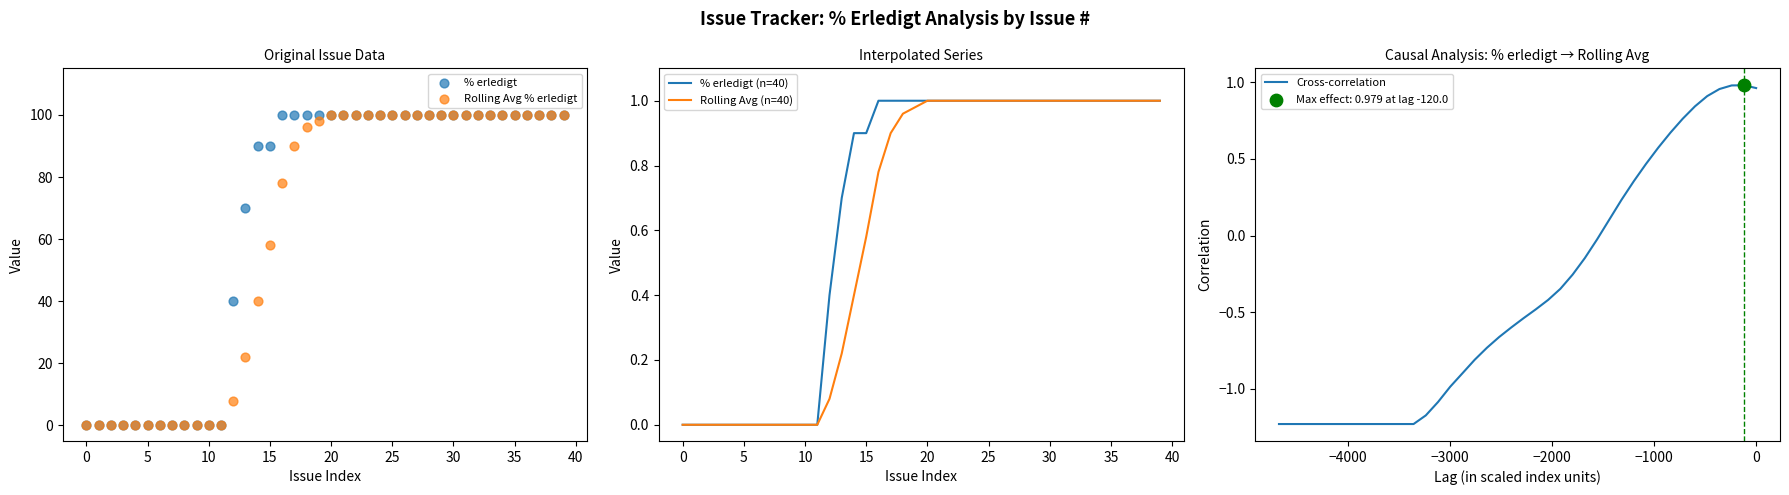

What are all the series names shown in the legend?

% erledigt, Rolling Avg % erledigt, % erledigt (n=40), Rolling Avg (n=40), Cross-correlation